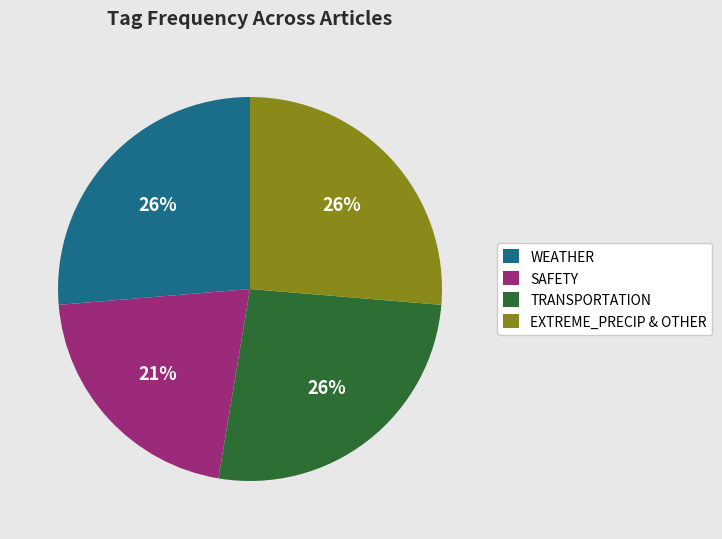

Is there a majority slice in this chart?

No